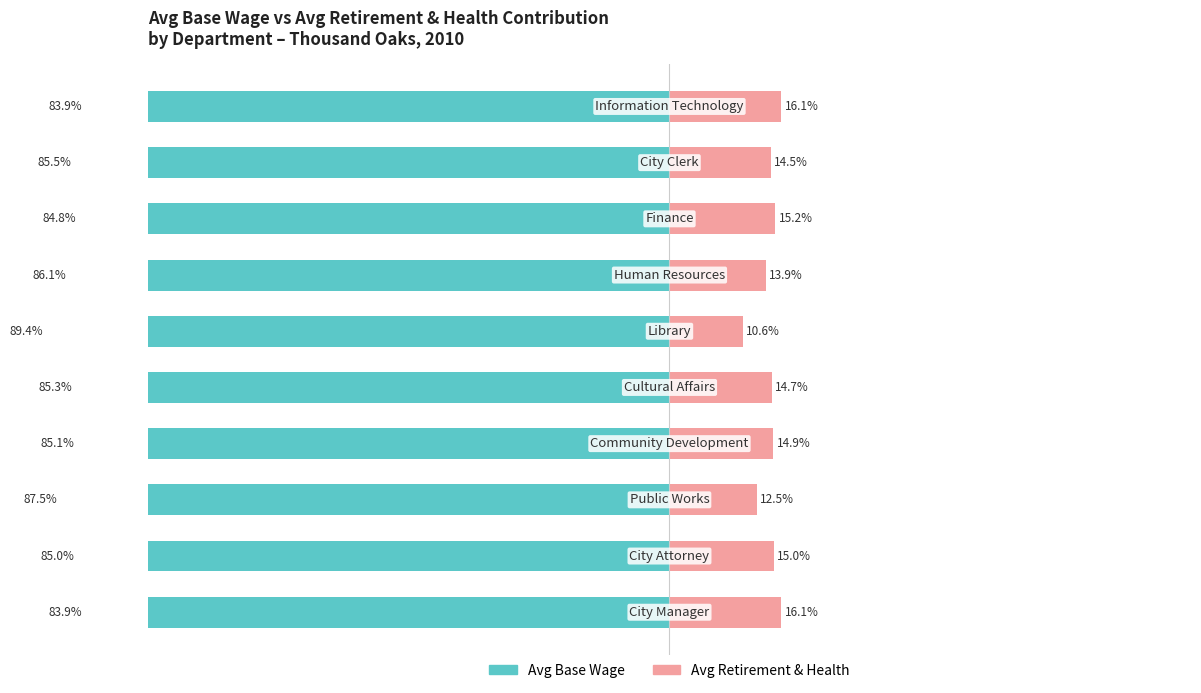

At how many categories does at least one series exceed -36?

10